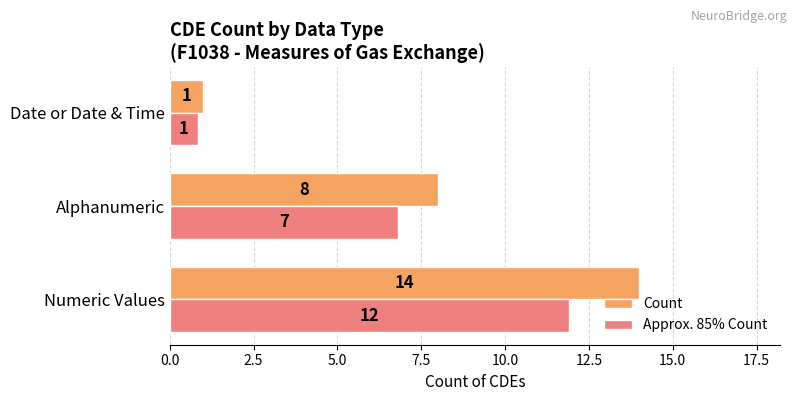

Is it true that Count equals 11.2 at Alphanumeric?

False